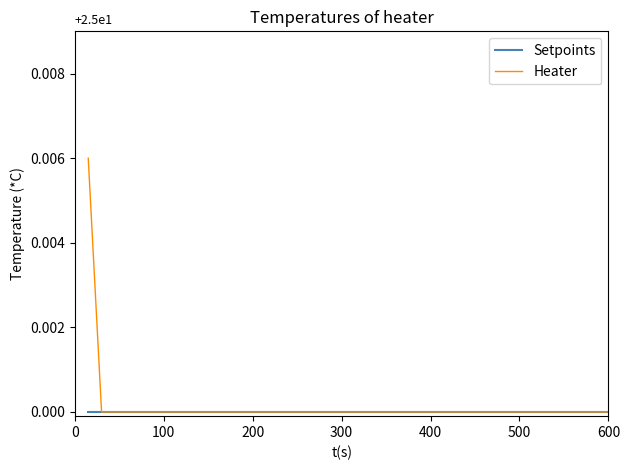

Which series has the largest total across all categories?

Heater